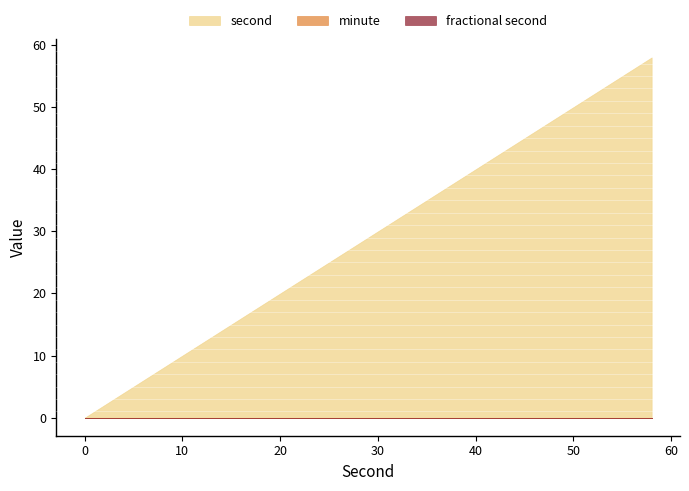

True or false: minute has more than 1 interior local peaks.

False